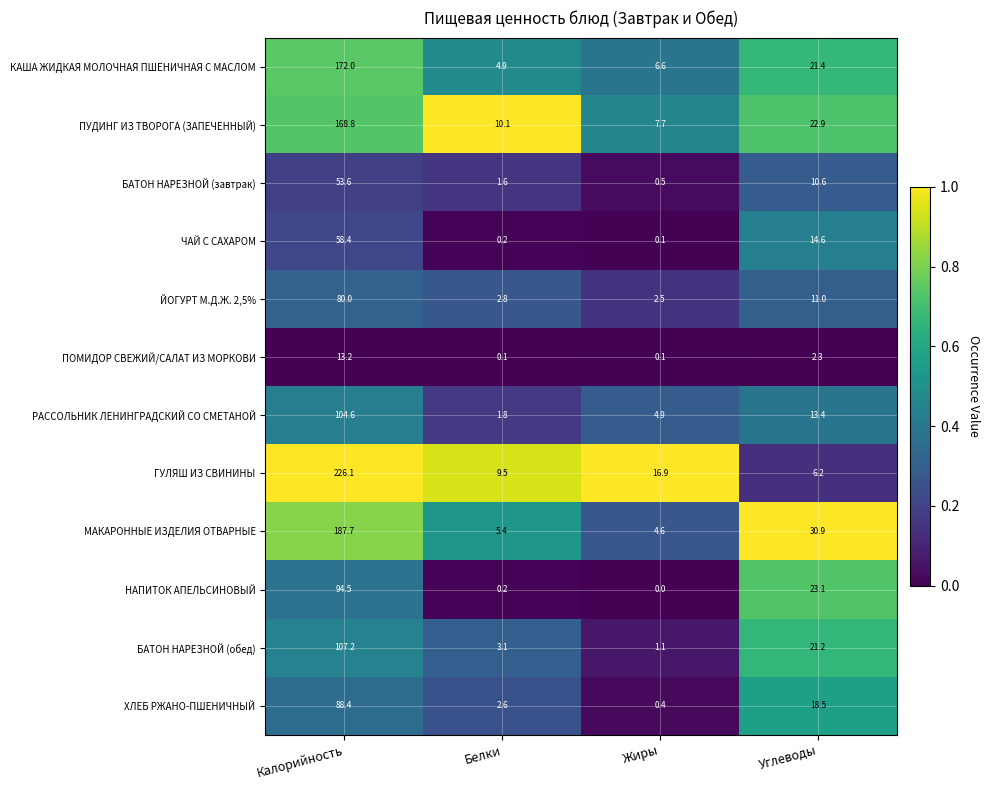

Is it true that ХЛЕБ РЖАНО-ПШЕНИЧНЫЙ equals 133.3 at Калорийность?

False